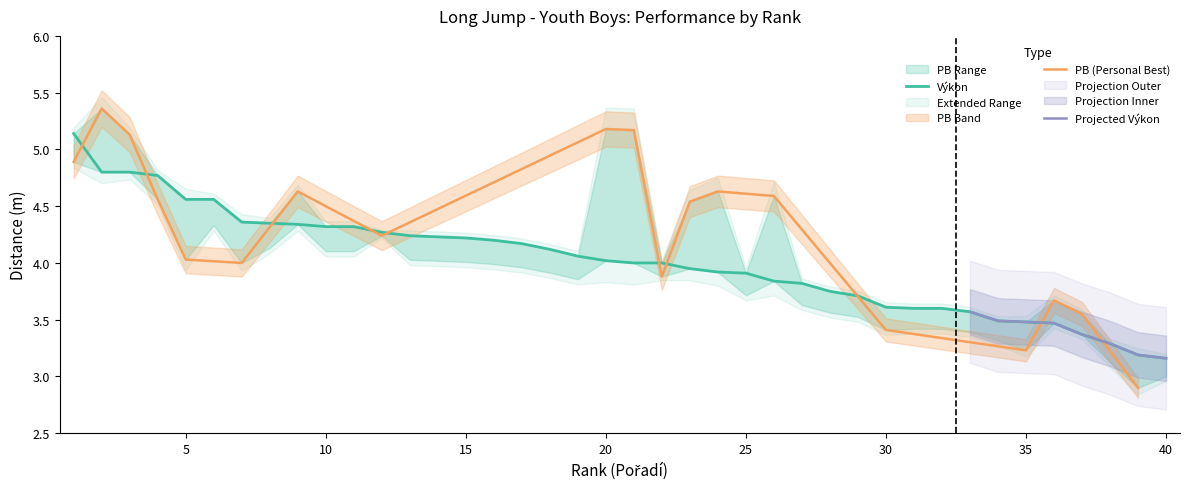

What is the average value?

4.0